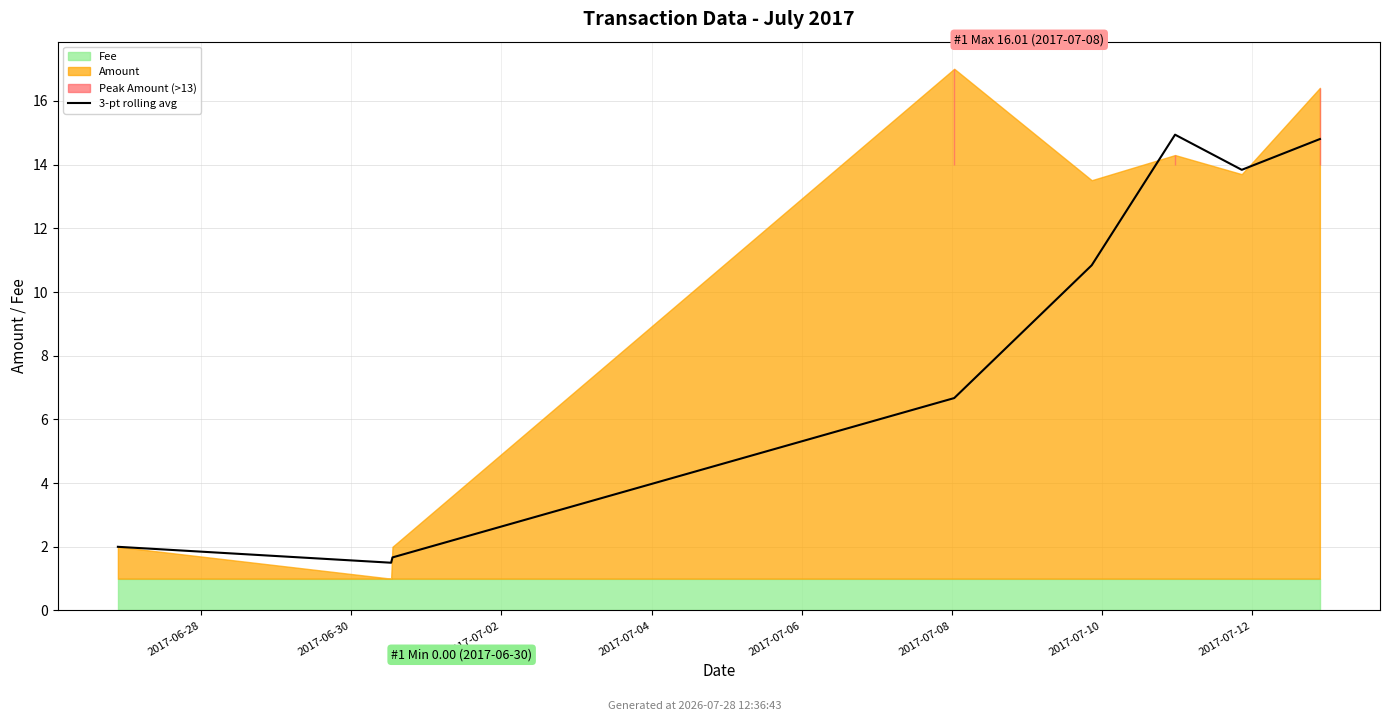

The chart shows a value of 2.4 at 2017-06-30. True or false?

False